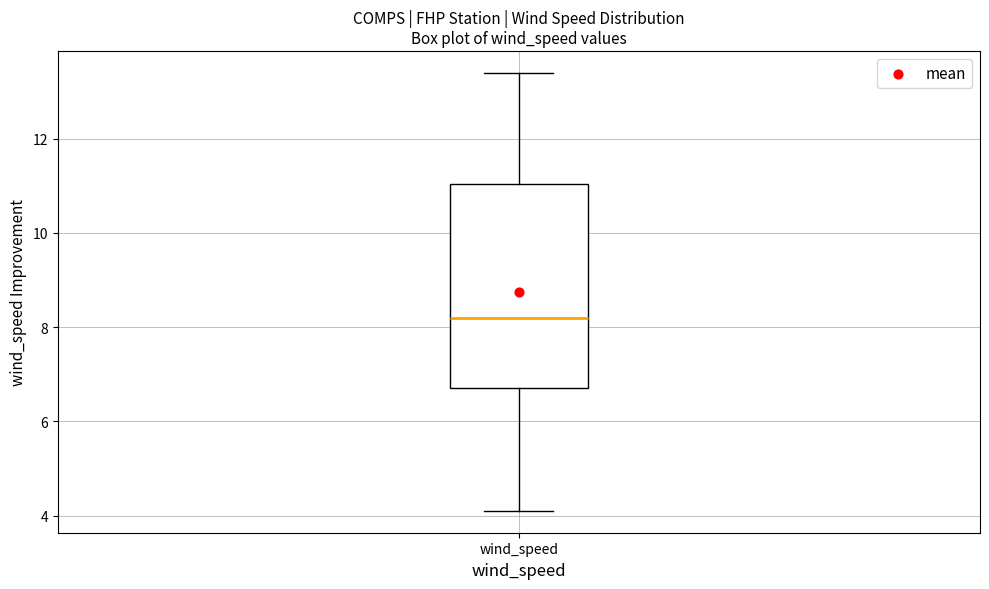

Read this box plot against the y-axis: the position of the median line, the range covered by the box, and the ends of both whiskers. The values are not printed on the chart, so give them approximately, as read against the axis.

median 8.2, box 6.8 to 11.0, whiskers 4.2 to 13.4